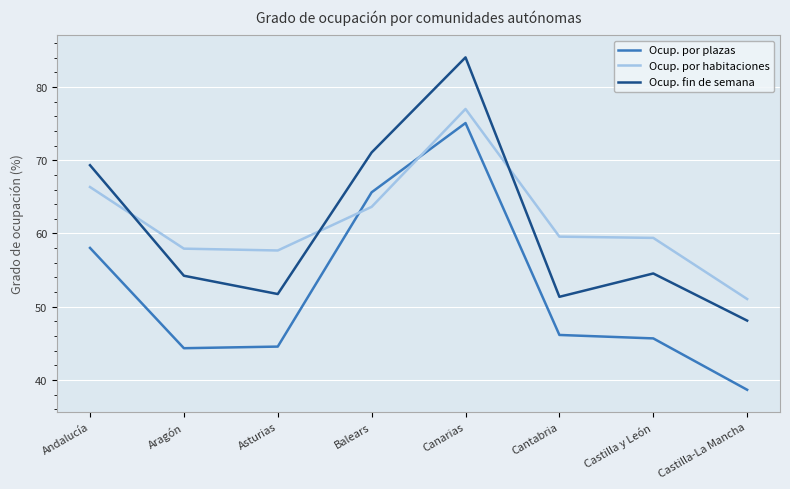

At which label does Ocup. por habitaciones reach its peak?

Canarias